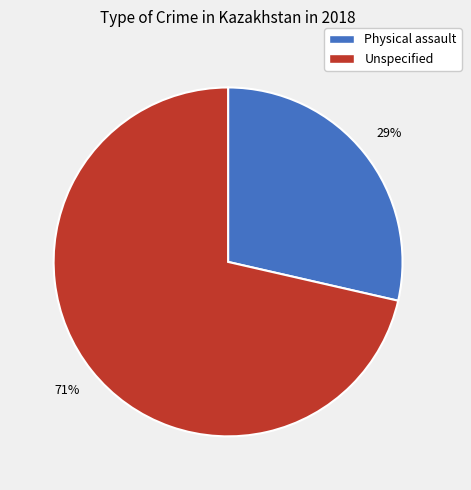

To the nearest percent, what is the combined percentage of Unspecified and Physical assault?

100%